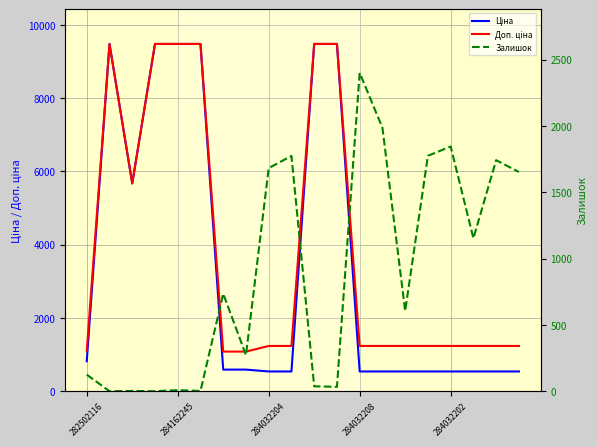

What is the greatest value displayed?

9480.1